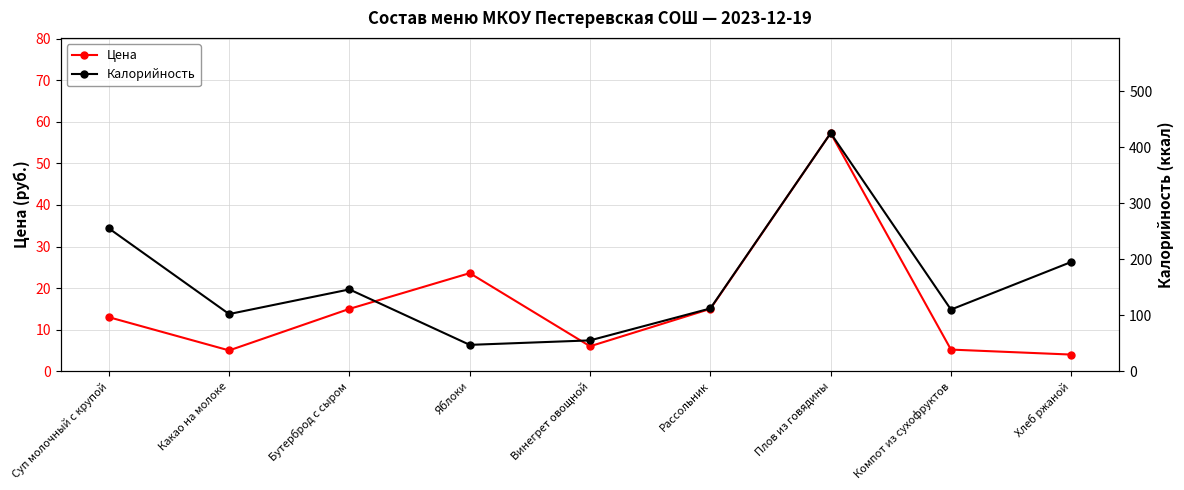

True or false: Цена and Калорийность cross at least once.

False